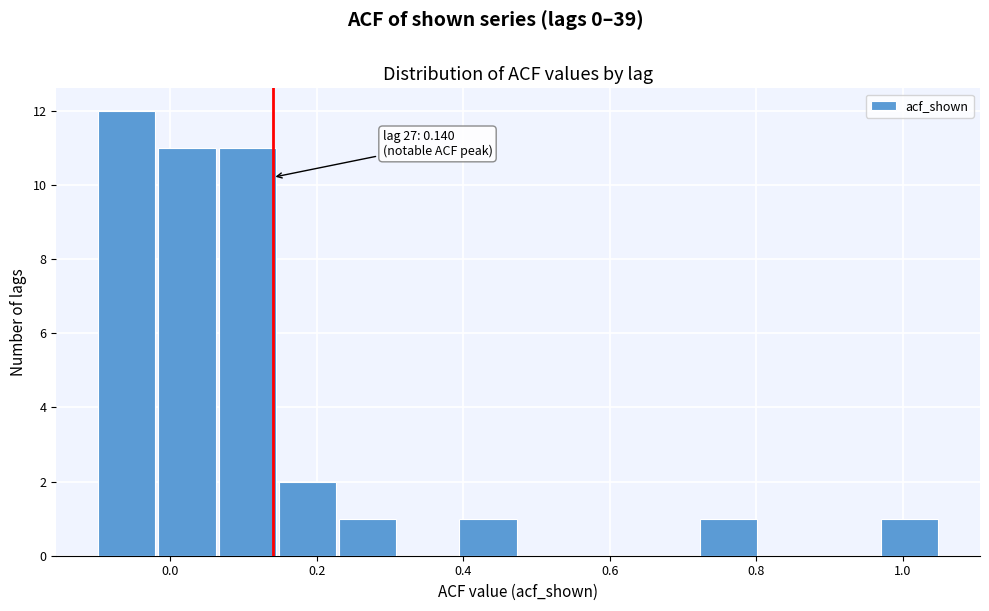

Over which range of the x-axis is the bar tallest?

-0.10 to -0.02